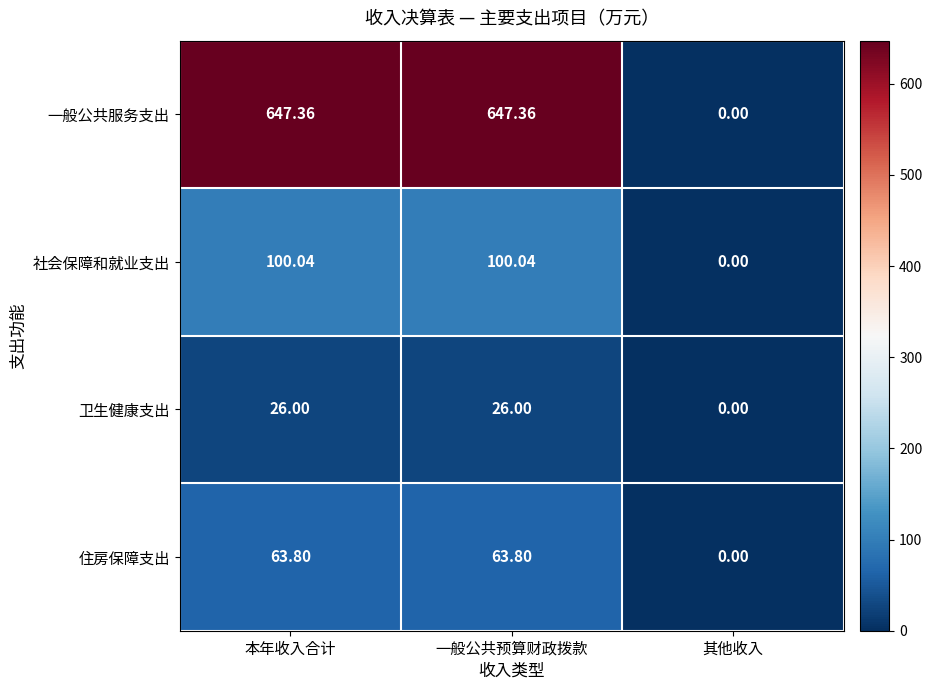

How many data points does each series have?

3